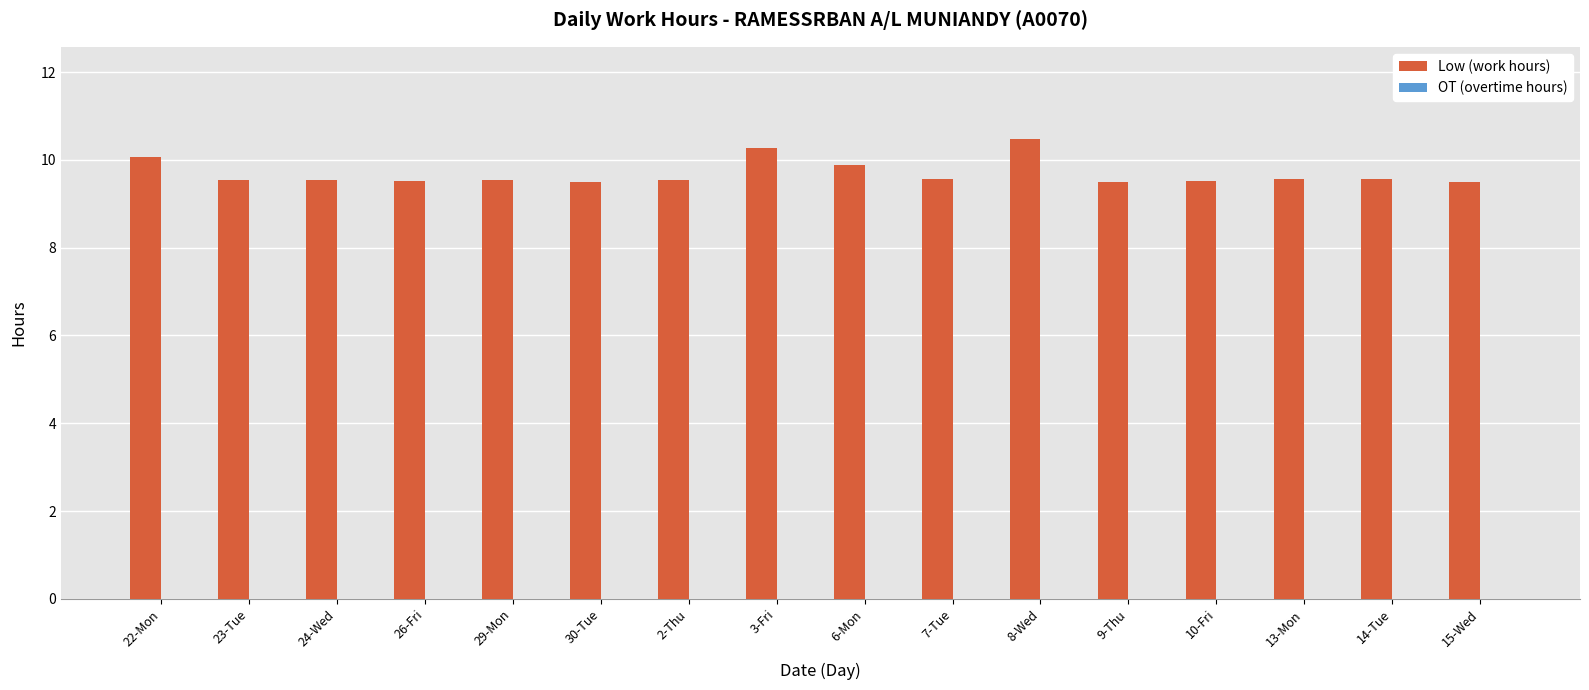

Approximately how many times larger is the value at 24-Wed compared to 22-Mon?

0.9